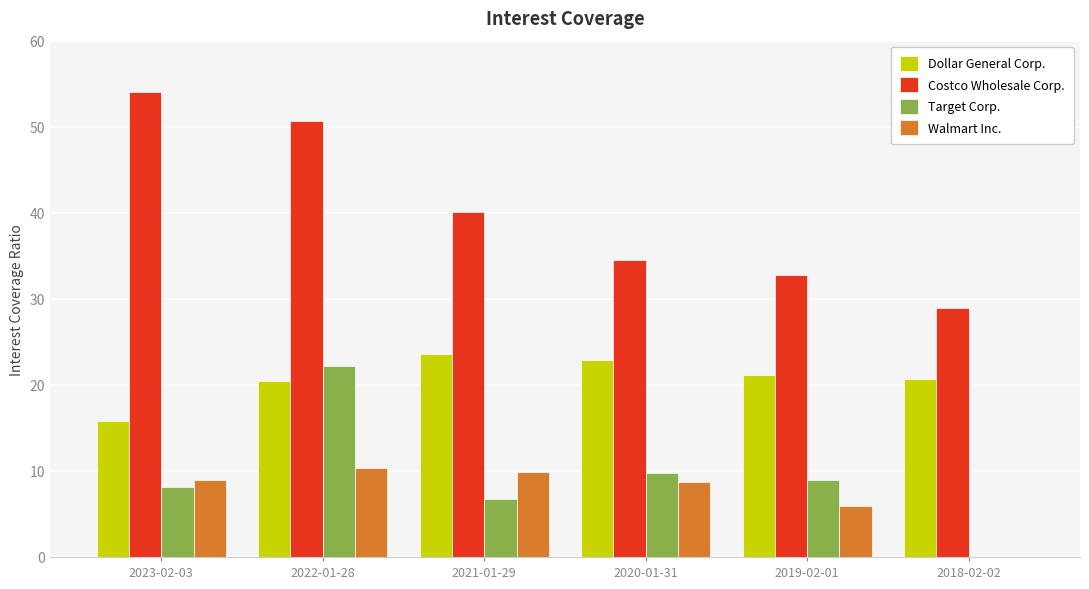

What is the greatest value displayed?

54.0